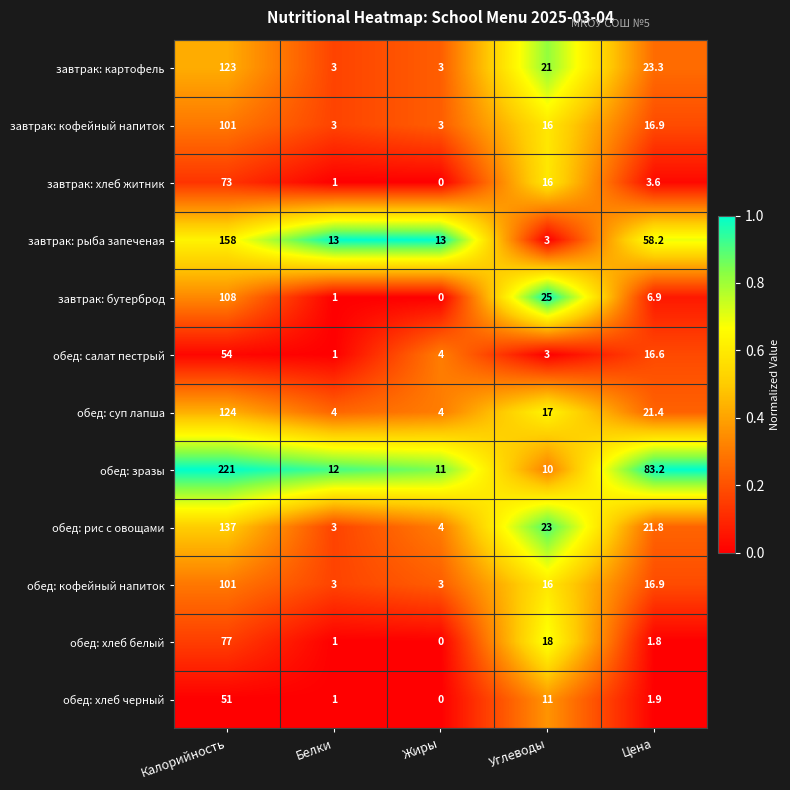

At which category does the chart reach its peak across all series?

Калорийность